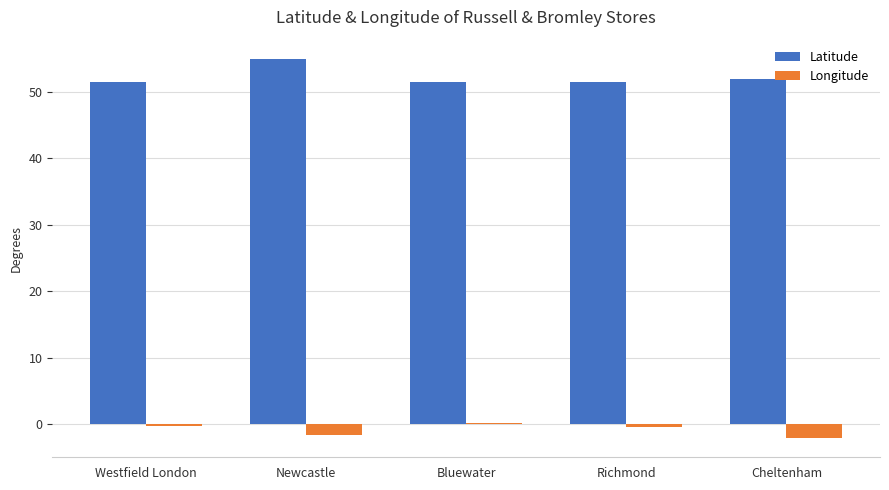

What are all the series names shown in the legend?

Latitude, Longitude